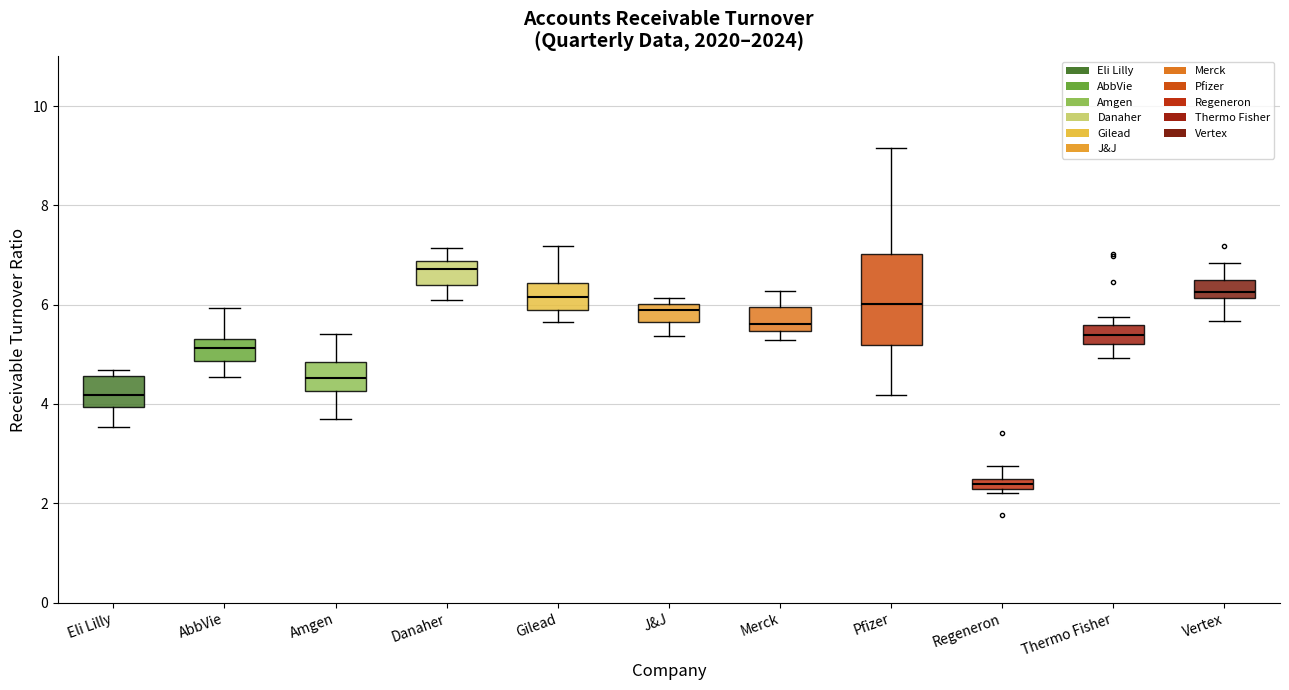

Where is the upper edge of the box for Danaher on the y-axis? The values are not printed on the chart, so give them approximately, as read against the axis.

6.8